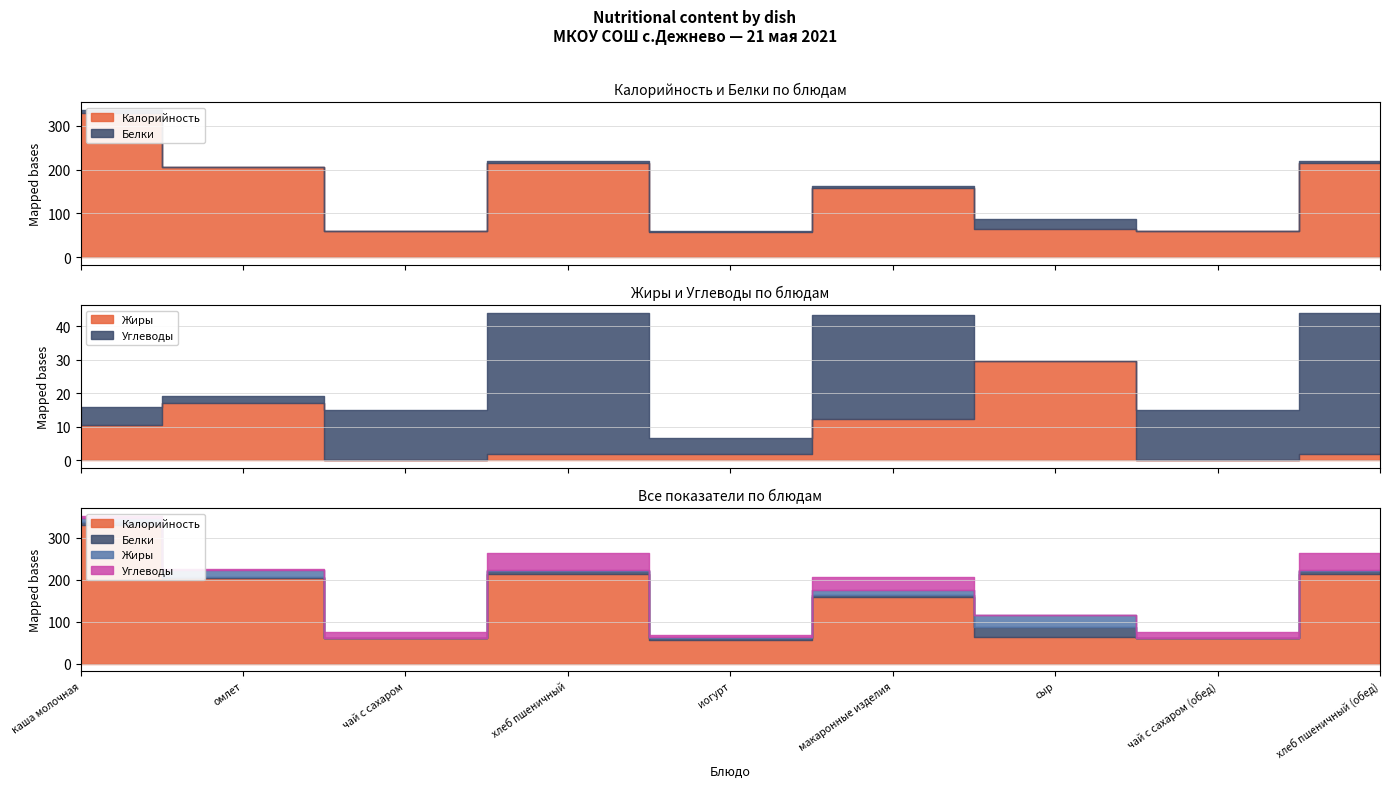

Is it true that Углеводы equals 20.0 at чай с сахаром?

False